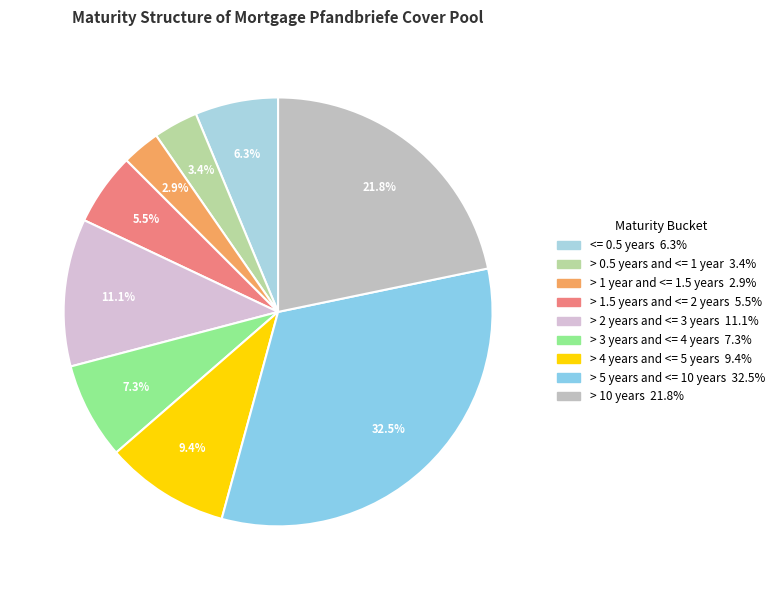

True or false: > 3 years and <= 4 years accounts for 1% of the total.

False